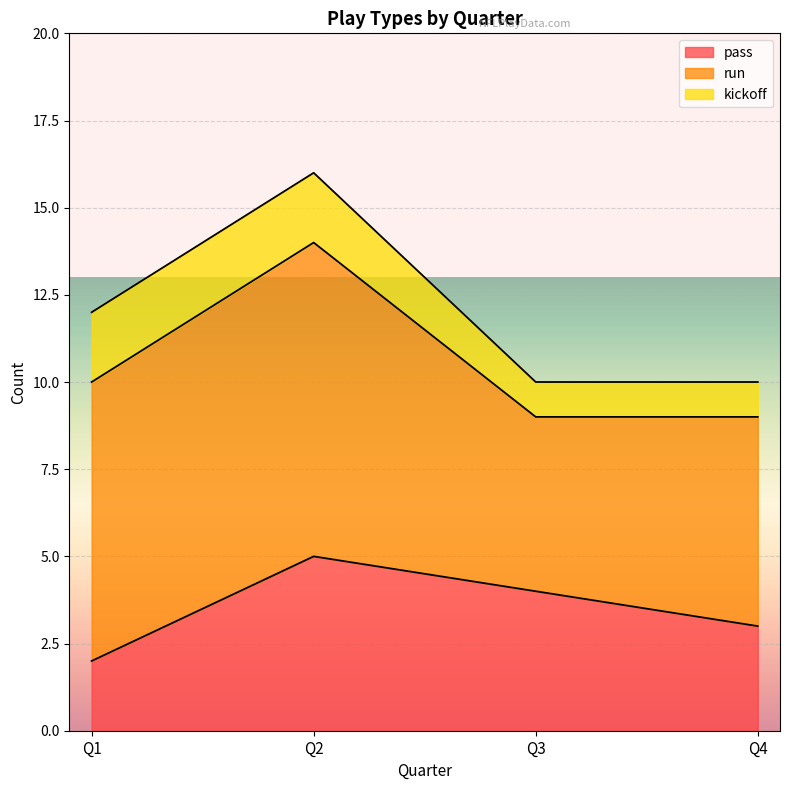

True or false: pass has a value of 2 at Q1.

True